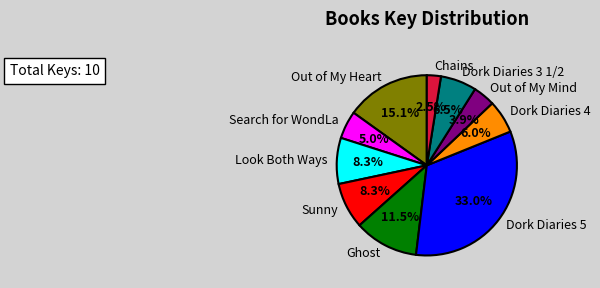

To the nearest percent, what percentage of the pie is Dork Diaries 4?

6%